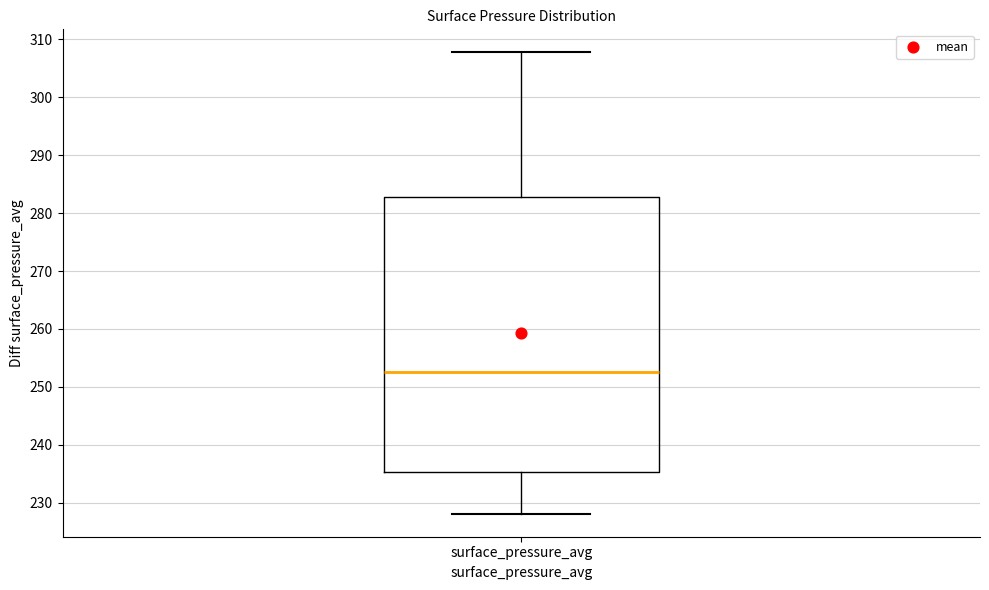

Transcribe this box plot: give where the median line is, the range the box spans, and where the two whiskers end, as read against the y-axis. The values are not printed on the chart, so give them approximately, as read against the axis.

median 252, box 235 to 283, whiskers 228 to 308